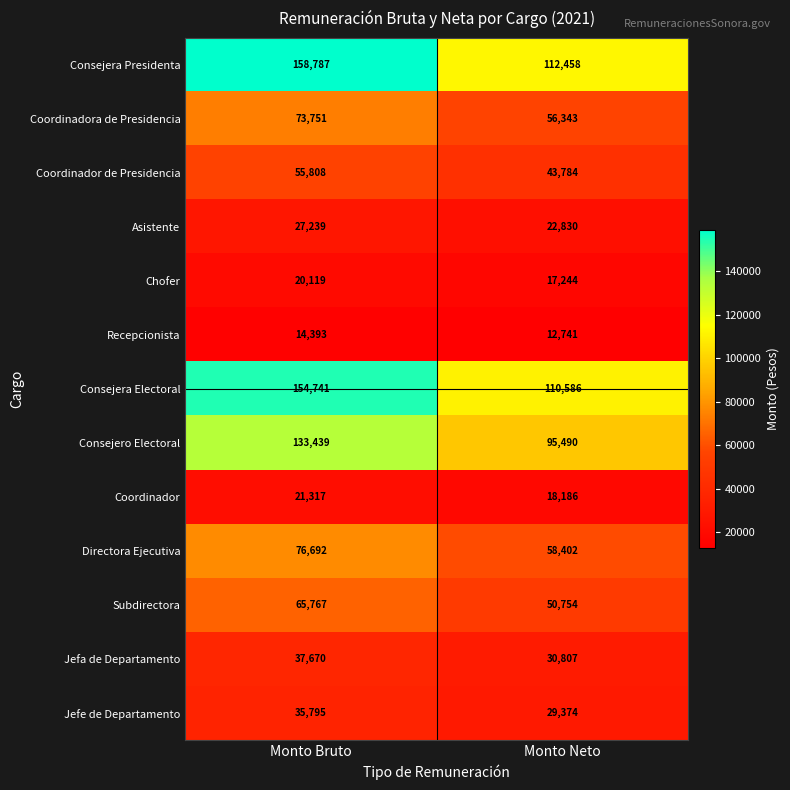

At which category is the sum across all series the highest?

Monto Bruto